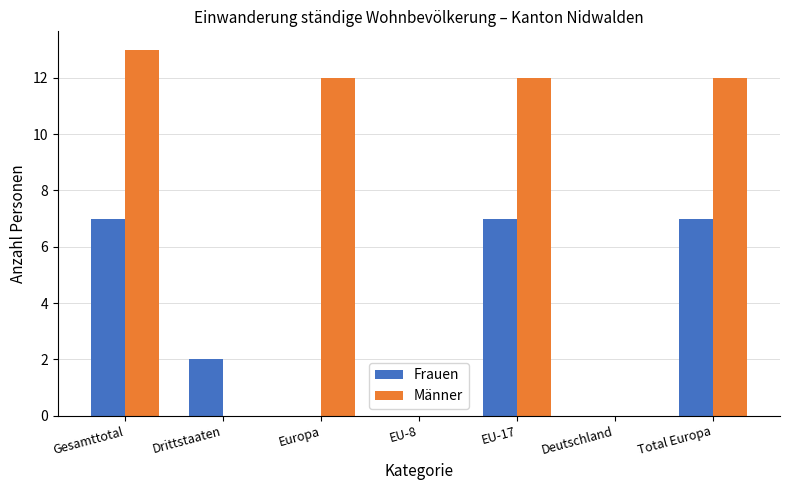

The value of Männer at Drittstaaten is 0. True or false?

True